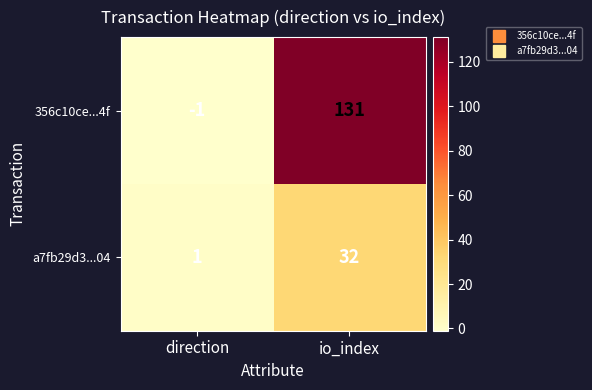

Rank the series by their maximum value, from highest to lowest.

356c10ce...4f, a7fb29d3...04